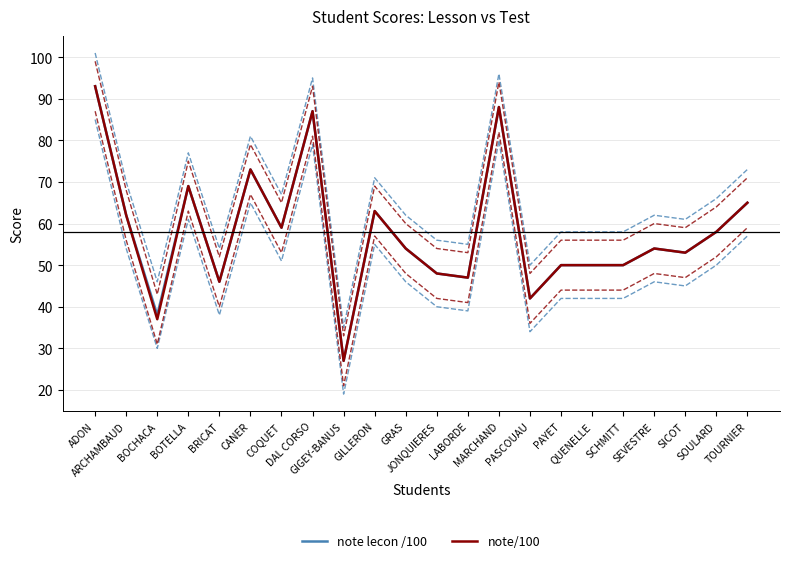

True or false: note lecon /100 and note/100 intersect in this chart.

False